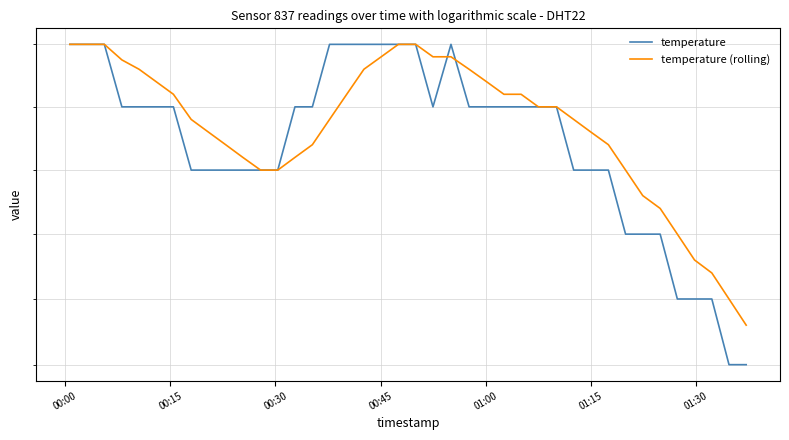

Is this an area chart (filled region under the line)?

No